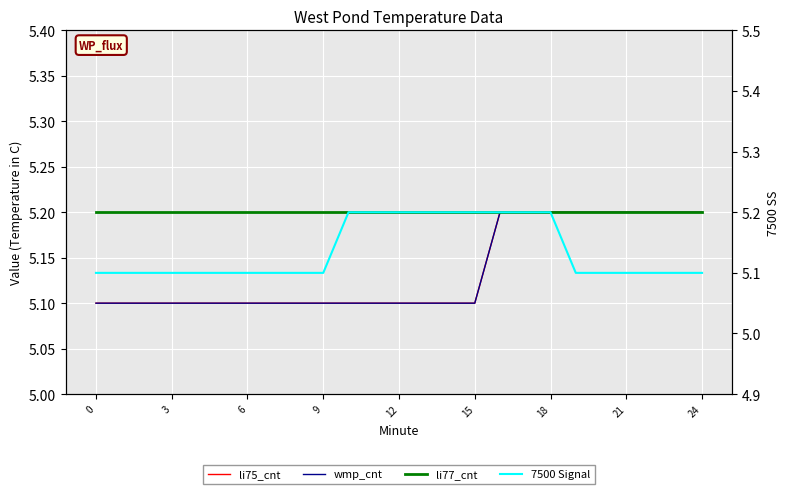

Is the value of 7500 Signal at 24 greater than the value of wmp_cnt at 24?

No